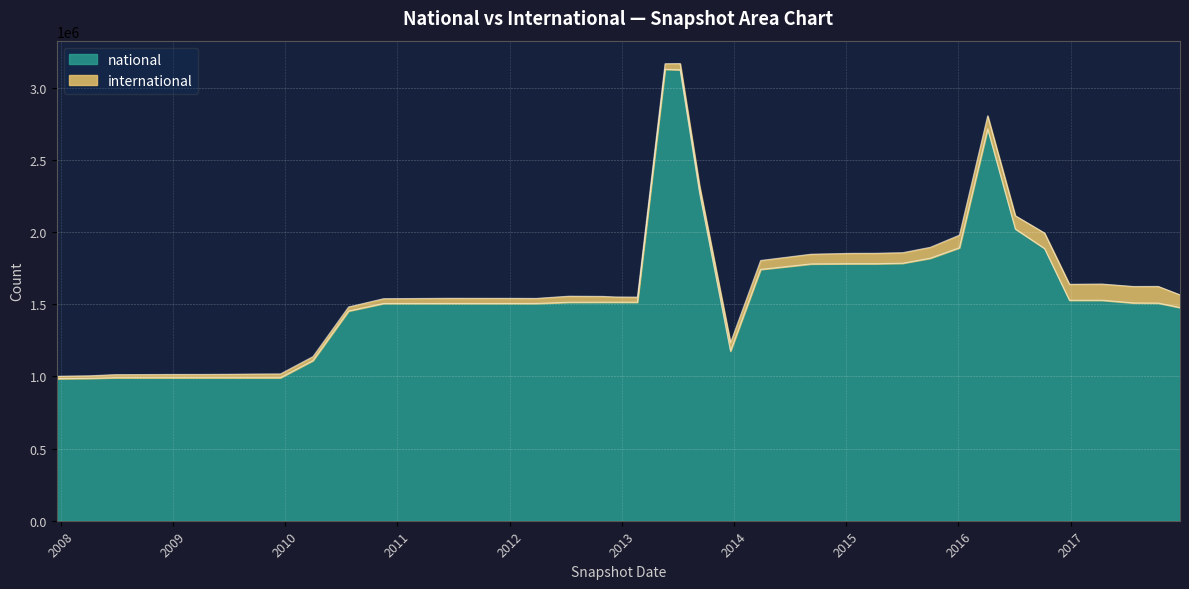

Count the number of values greater than 1508300.

19